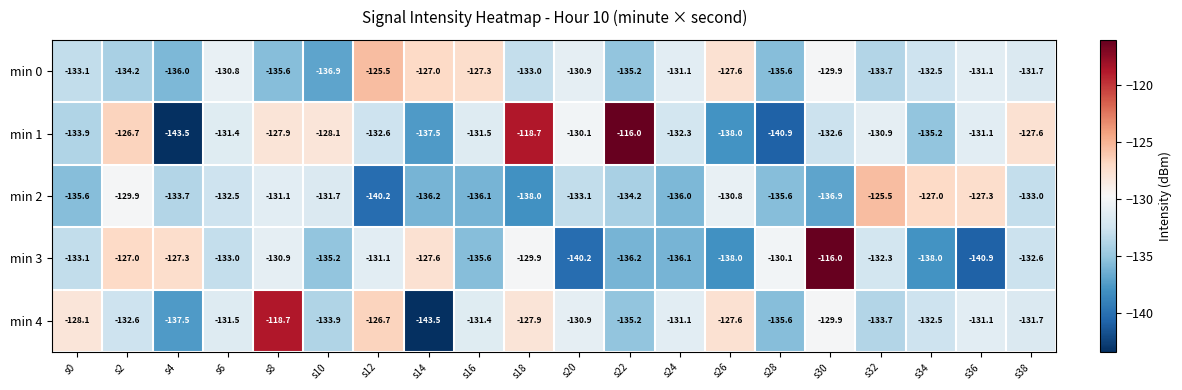

What is the maximum value shown in the chart?

-116.0